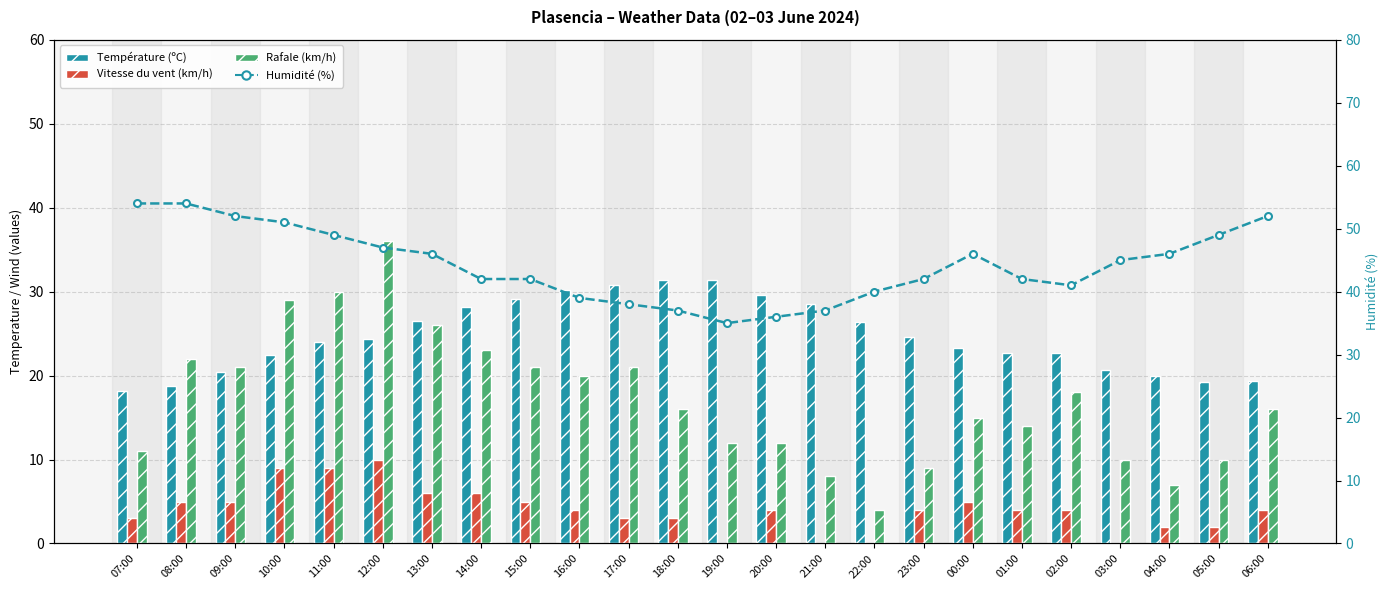

Reading right to left, list all the values displayed in this chart.

Température (ºC): 06:00=19.3	05:00=19.2	04:00=19.9	03:00=20.7	02:00=22.7	01:00=22.7	00:00=23.3	23:00=24.6	22:00=26.4	21:00=28.5	20:00=29.6	19:00=31.4	18:00=31.4	17:00=30.8	16:00=30.2	15:00=29.1	14:00=28.2	13:00=26.5	12:00=24.4	11:00=24.0	10:00=22.4	09:00=20.4	08:00=18.7	07:00=18.2
Vitesse du vent (km/h): 06:00=4.0	05:00=2.0	04:00=2.0	03:00=0.0	02:00=4.0	01:00=4.0	00:00=5.0	23:00=4.0	22:00=0.0	21:00=0.0	20:00=4.0	19:00=0.0	18:00=3.0	17:00=3.0	16:00=4.0	15:00=5.0	14:00=6.0	13:00=6.0	12:00=10.0	11:00=9.0	10:00=9.0	09:00=5.0	08:00=5.0	07:00=3.0
Rafale (km/h): 06:00=16.0	05:00=10.0	04:00=7.0	03:00=10.0	02:00=18.0	01:00=14.0	00:00=15.0	23:00=9.0	22:00=4.0	21:00=8.0	20:00=12.0	19:00=12.0	18:00=16.0	17:00=21.0	16:00=20.0	15:00=21.0	14:00=23.0	13:00=26.0	12:00=36.0	11:00=30.0	10:00=29.0	09:00=21.0	08:00=22.0	07:00=11.0
Humidité (%): 06:00=52.0	05:00=49.0	04:00=46.0	03:00=45.0	02:00=41.0	01:00=42.0	00:00=46.0	23:00=42.0	22:00=40.0	21:00=37.0	20:00=36.0	19:00=35.0	18:00=37.0	17:00=38.0	16:00=39.0	15:00=42.0	14:00=42.0	13:00=46.0	12:00=47.0	11:00=49.0	10:00=51.0	09:00=52.0	08:00=54.0	07:00=54.0